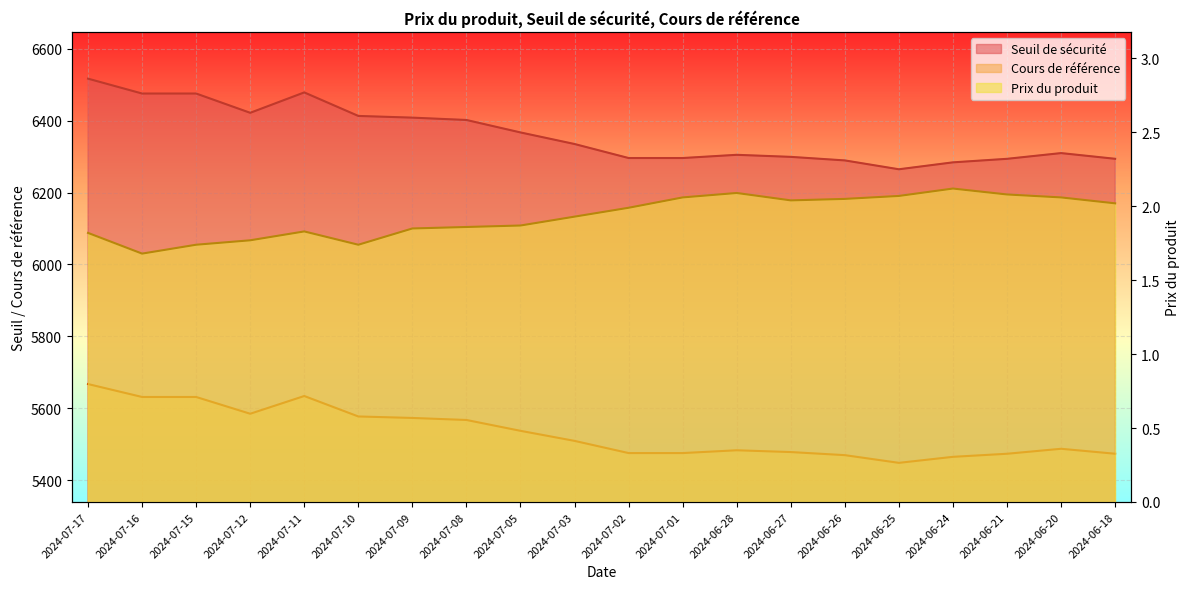

Which series has the widest spread of values?

Seuil de sécurité